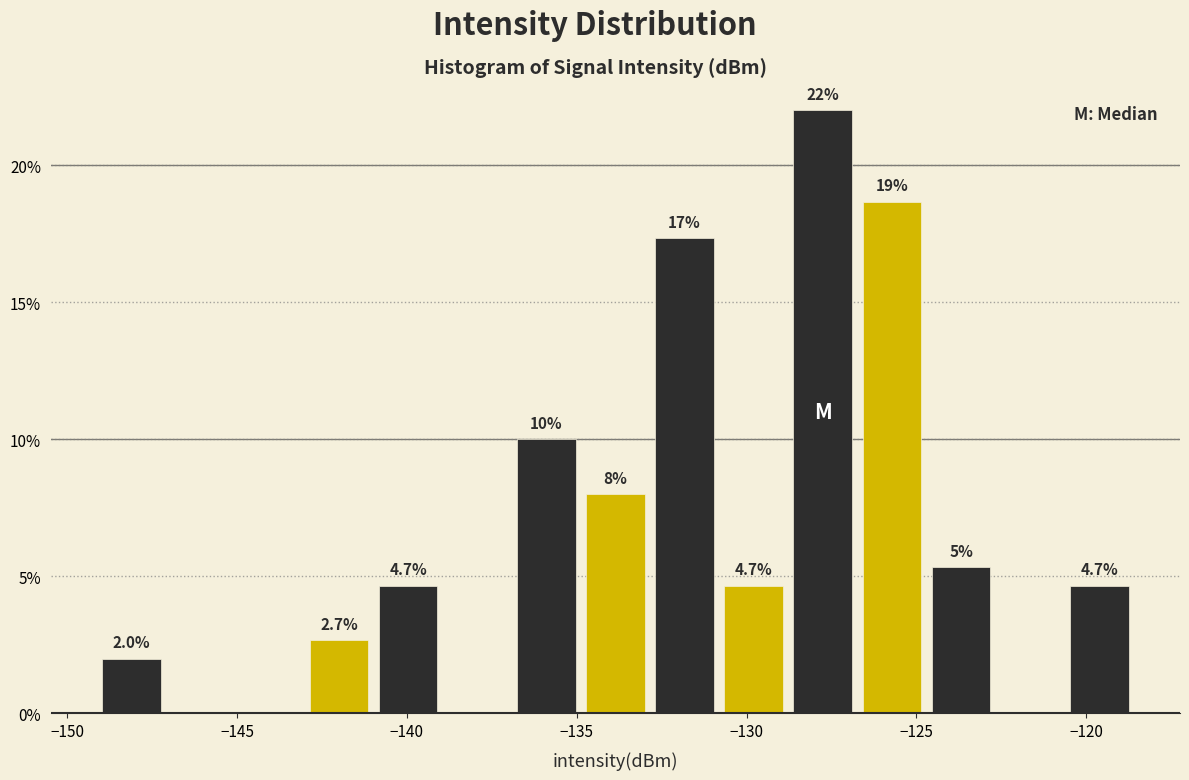

Over which range of the x-axis is the bar tallest?

-129.0 to -126.5